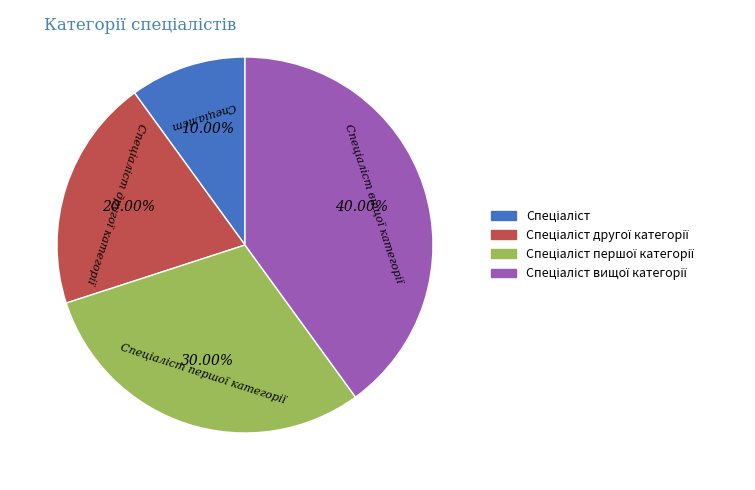

Is there a majority slice in this chart?

No